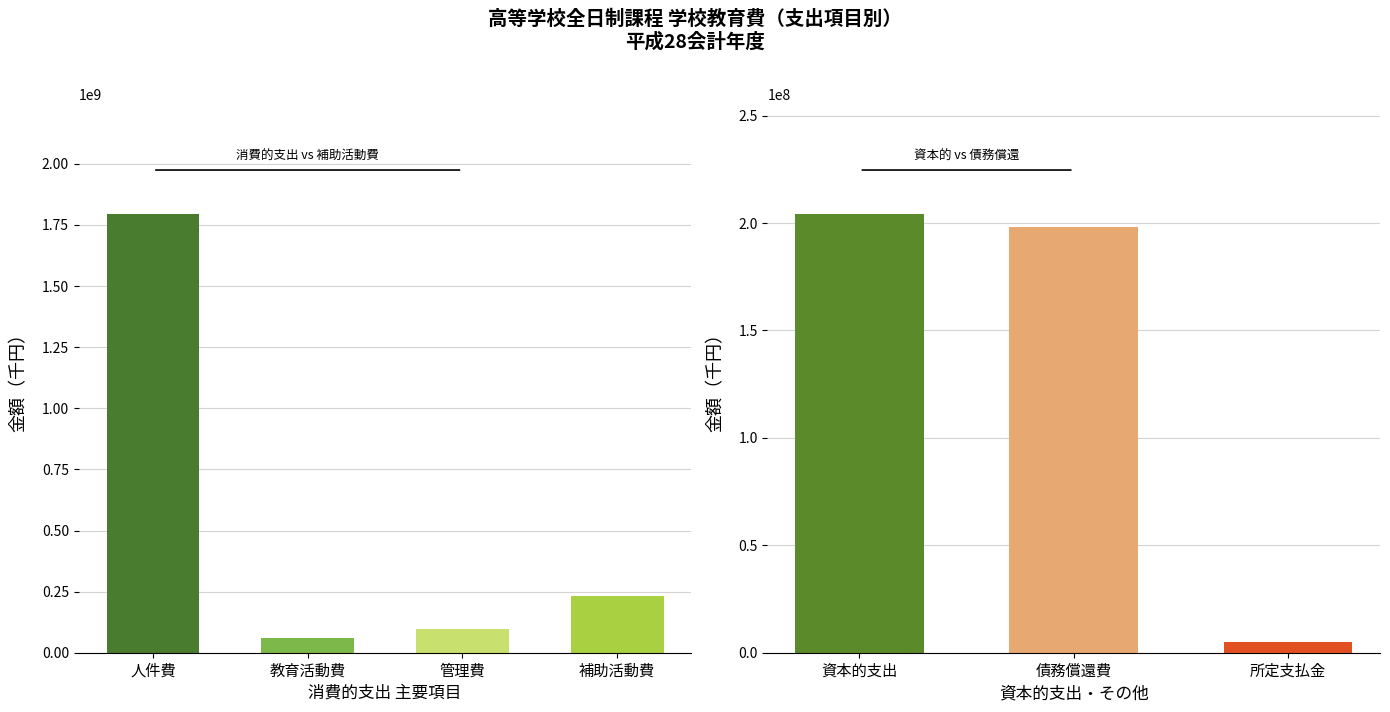

Does the chart contain stacked bars?

No